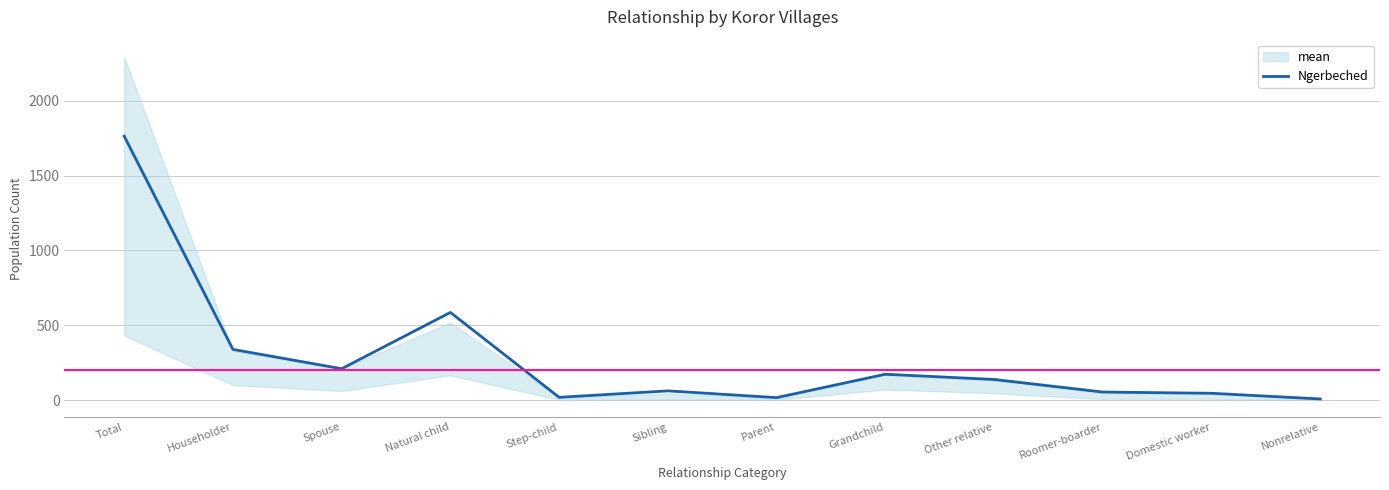

What is the difference between the maximum and minimum values?

1755